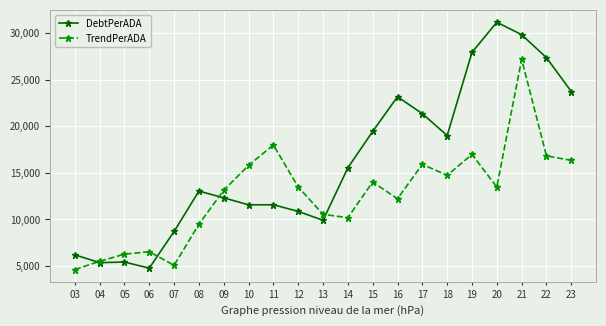

The value of TrendPerADA at 22 is 28523.8. True or false?

False